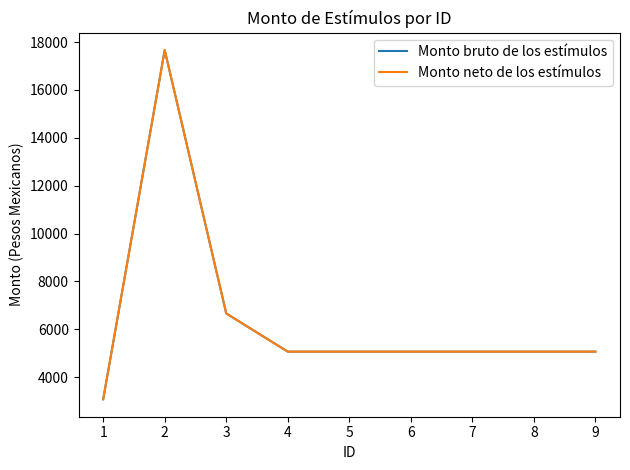

Reading right to left, what are all the values shown in this chart?

Monto bruto de los estímulos: 9=5069.7	8=5069.7	7=5069.7	6=5069.7	5=5069.7	4=5069.7	3=6664.2	2=17664.2	1=3080.4
Monto neto de los estímulos: 9=5069.7	8=5069.7	7=5069.7	6=5069.7	5=5069.7	4=5069.7	3=6664.2	2=17664.2	1=3080.4